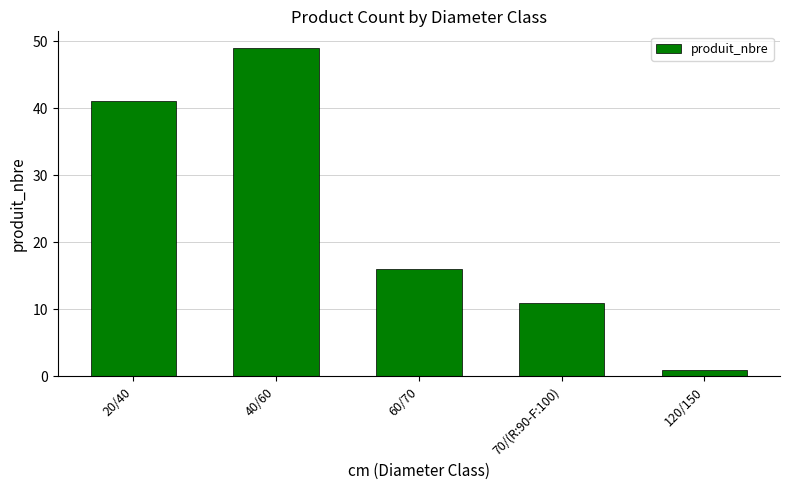

Which label corresponds to the largest value in the chart?

40/60